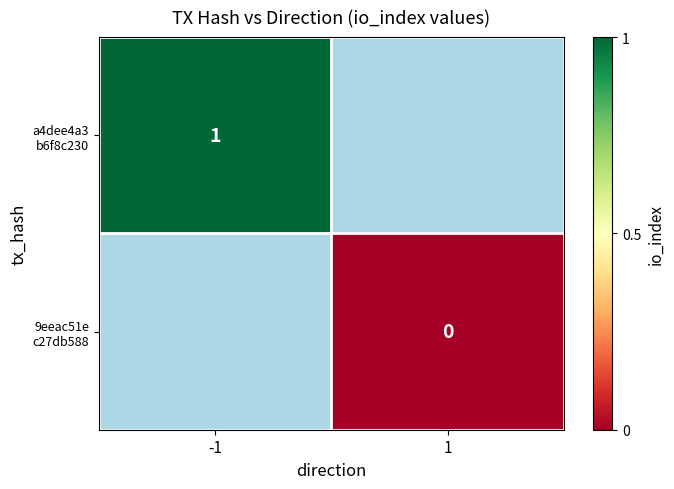

Which series has the largest range (max minus min)?

a4dee4a3 b6f8c230